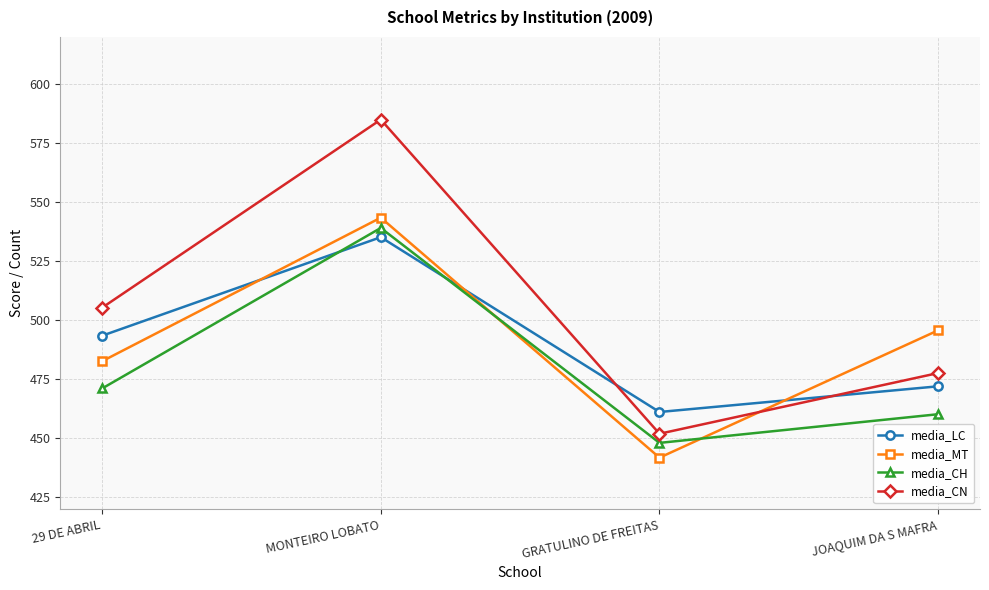

What is the approximate value of media_CN at MONTEIRO LOBATO?

585.0